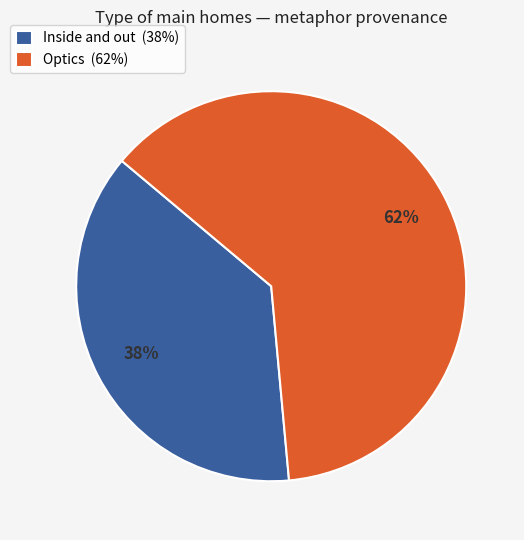

Rank the categories by value from lowest to highest.

Inside and out, Optics